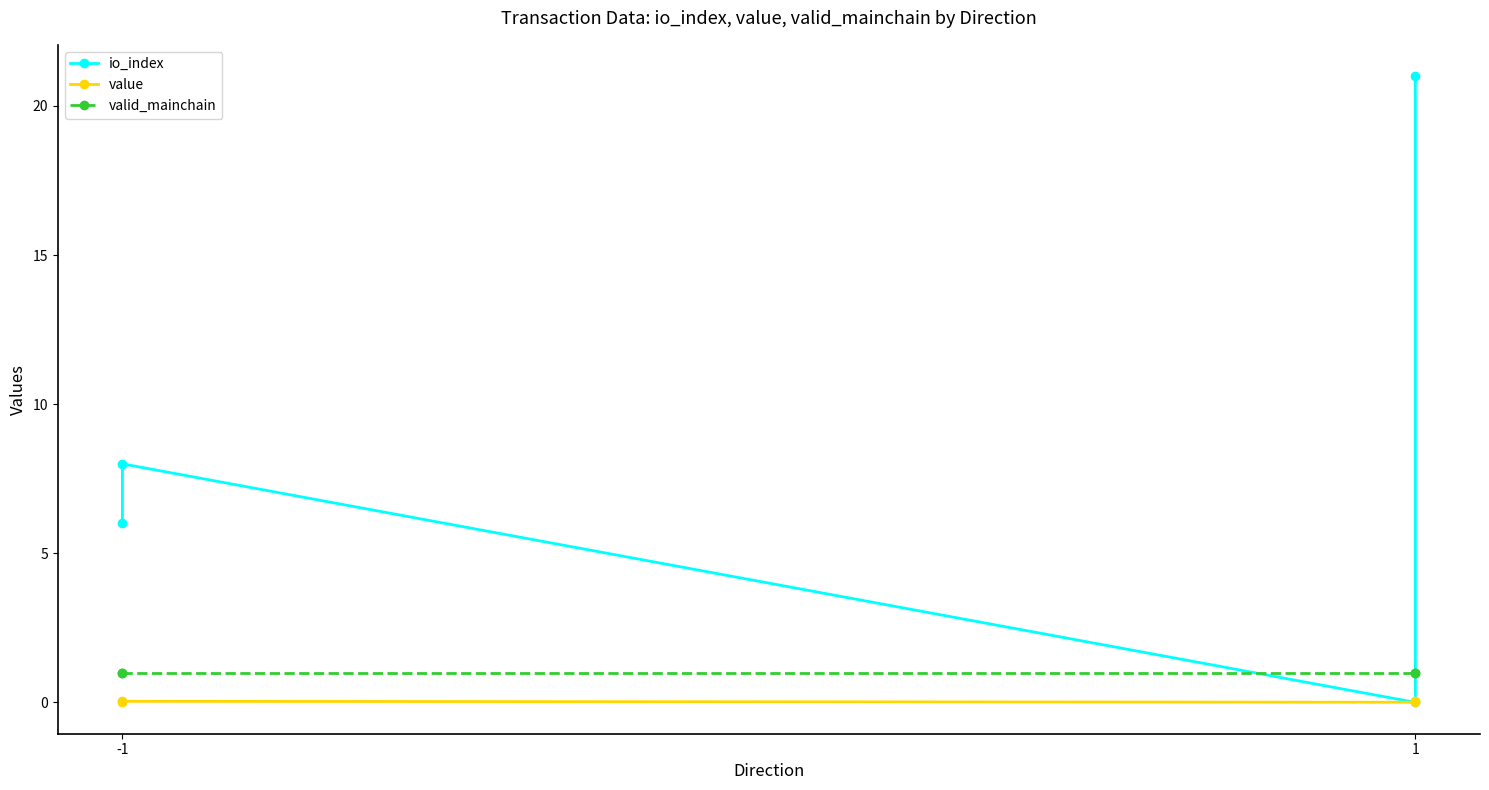

Where do io_index and valid_mainchain first cross each other?

-1 and 1